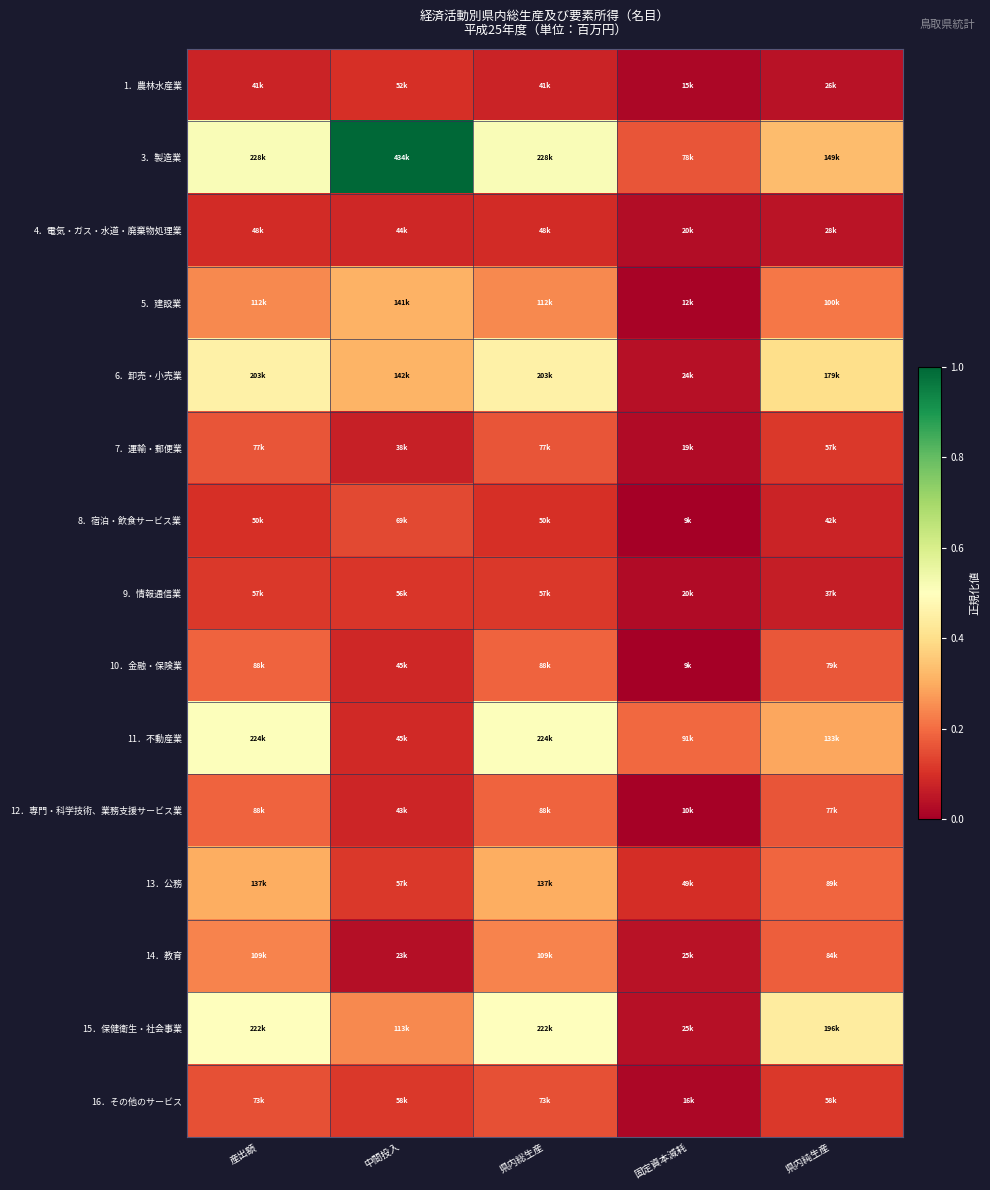

What is the maximum value shown in the chart?

1.0